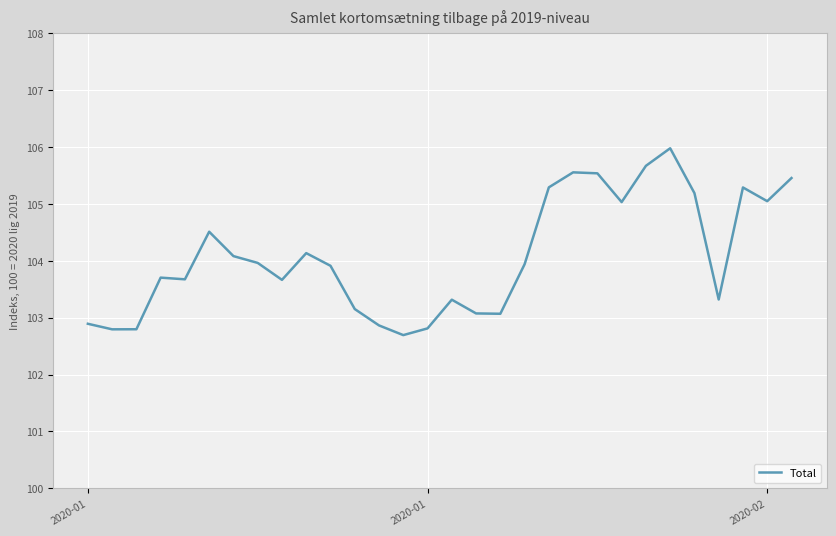

What is the difference between the maximum and minimum values?

3.3